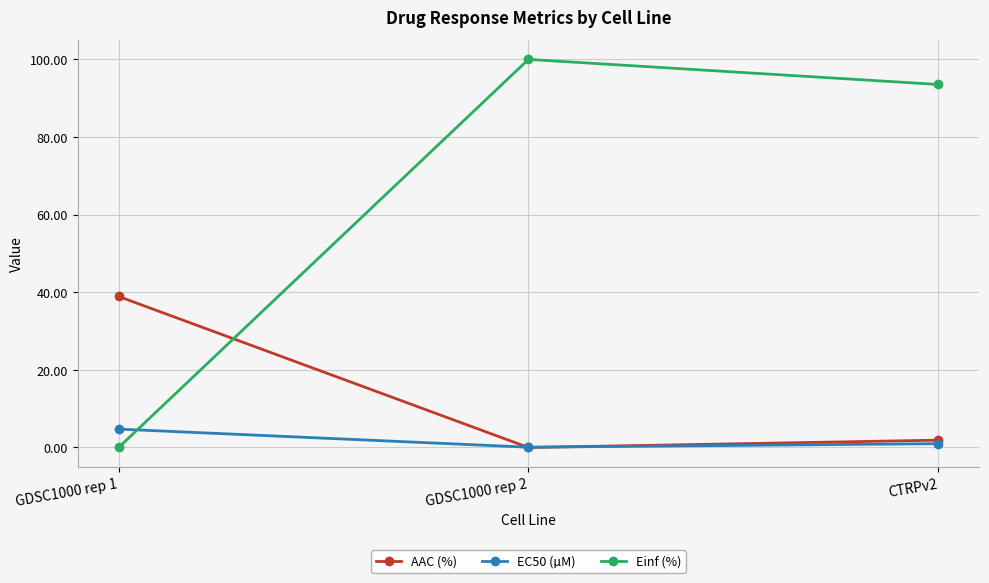

What is the sum of the AAC (%) values at CTRPv2 and GDSC1000 rep 1?

40.8